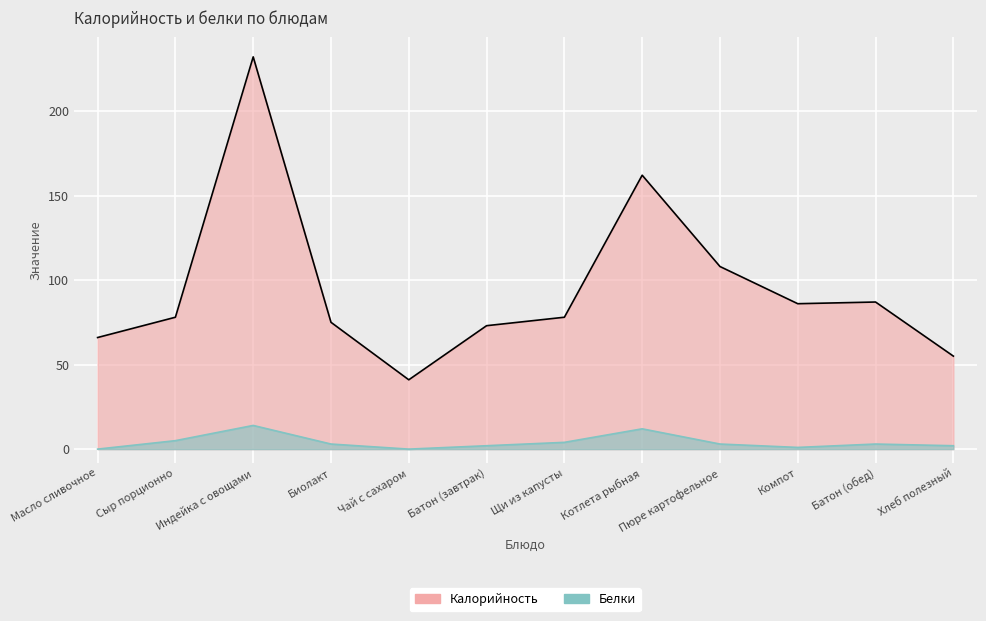

How many values in the Белки series are below 3?

5